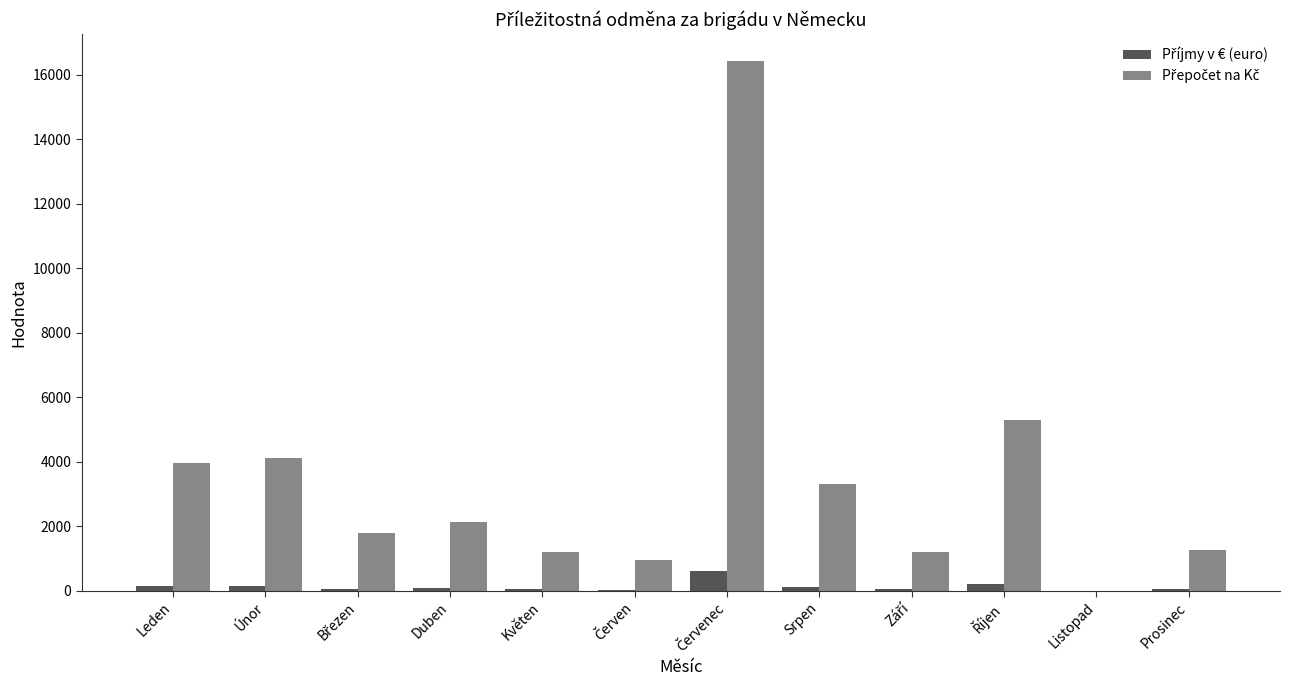

What is the greatest value displayed?

16430.0